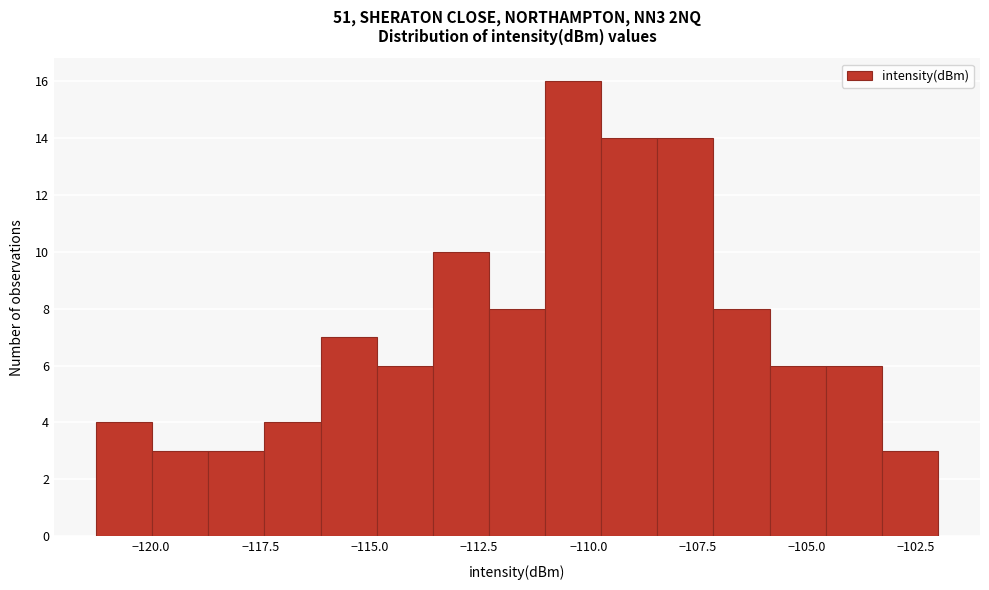

Around what value on the x-axis is the tallest bar? Give the approximate position of its centre, as read against the axis.

-110.5